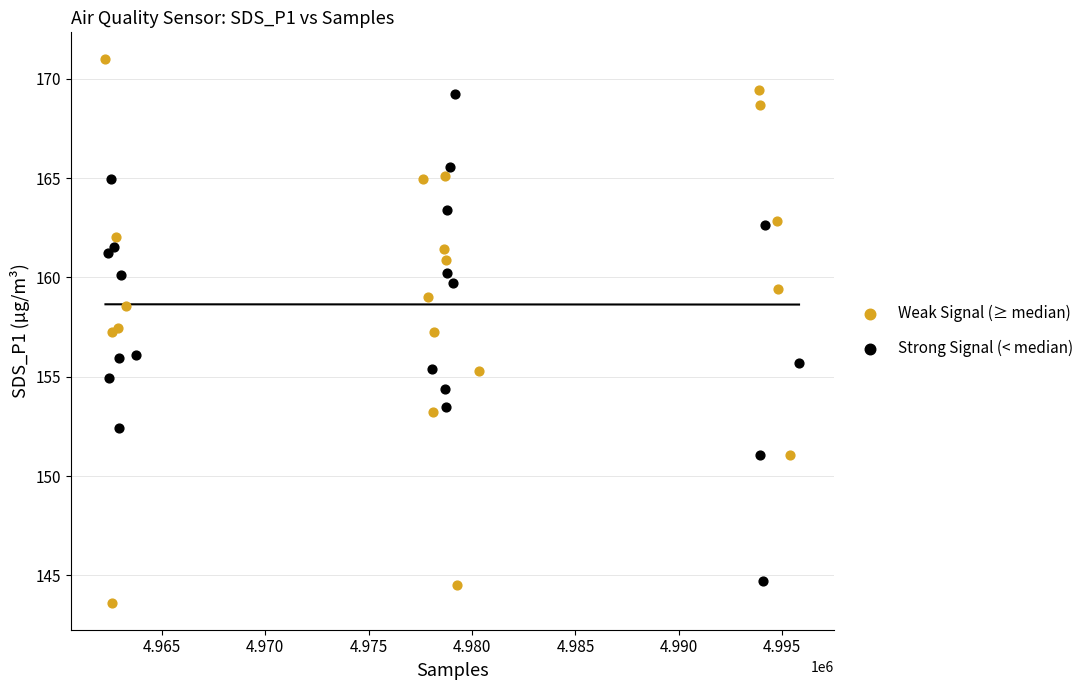

Which series contains the lowest Y value?

Weak Signal (≥ median)